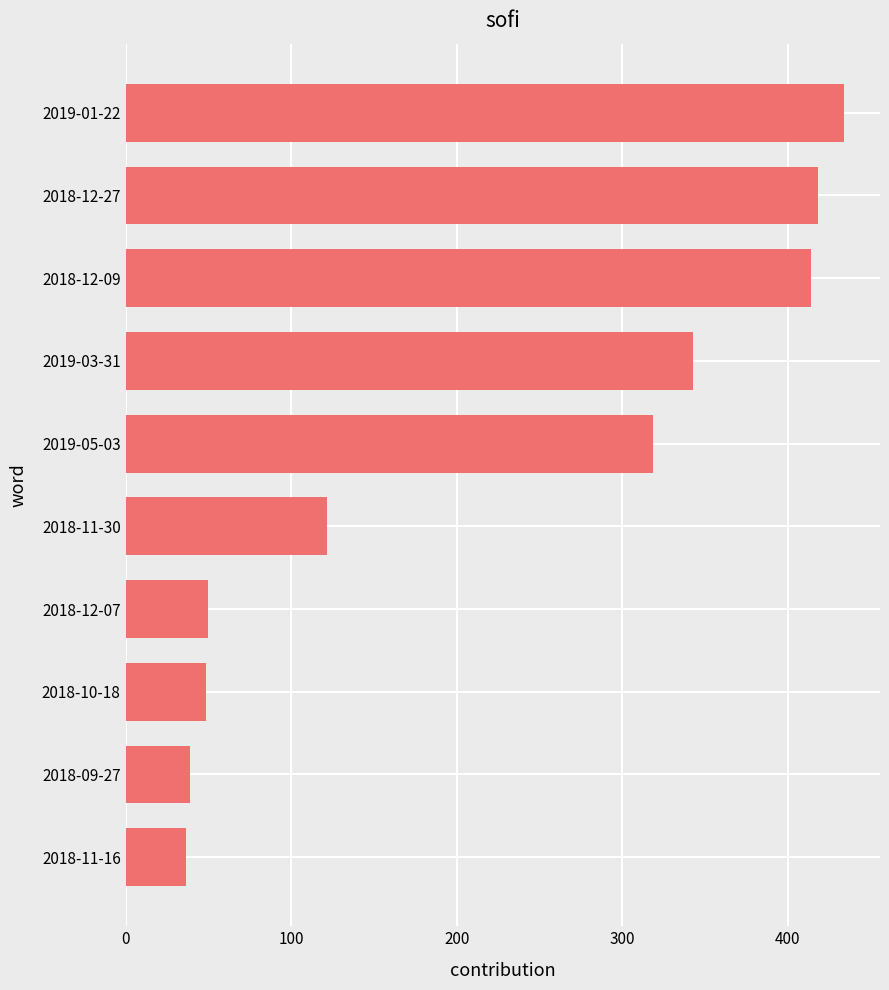

True or false: the data shows 434.1 at 2019-01-22.

True